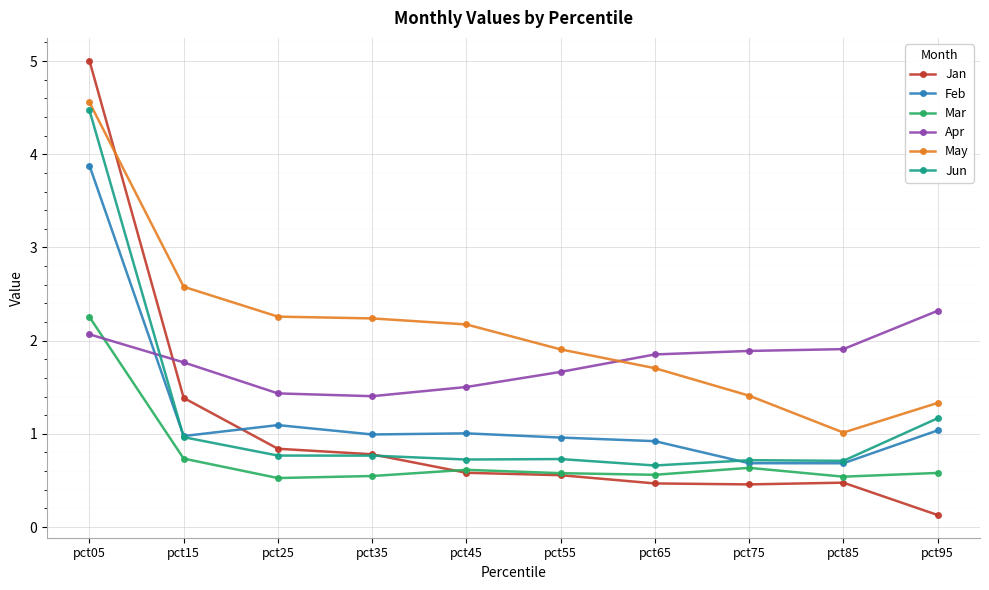

What is the spread (max minus min) of values at pct45?

1.6